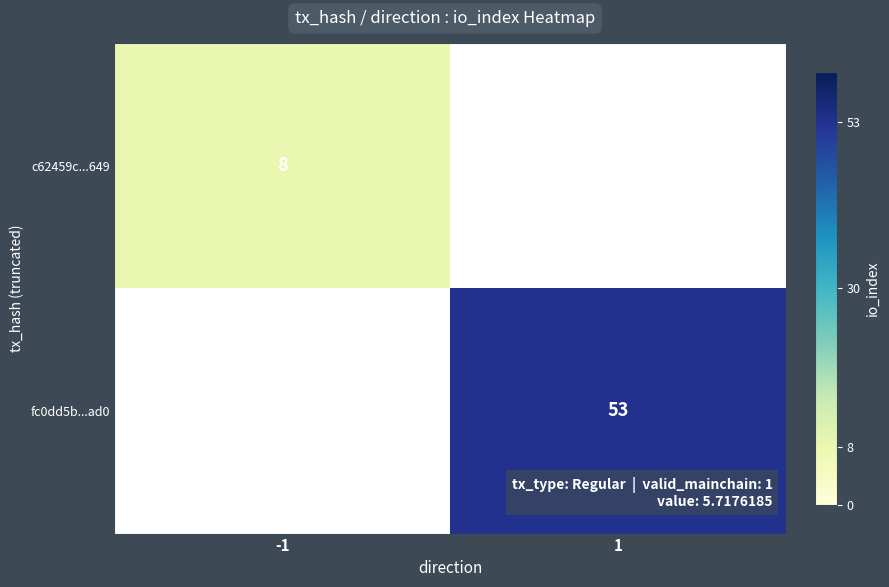

The c62459c...649 series shows 5 at -1. True or false?

False